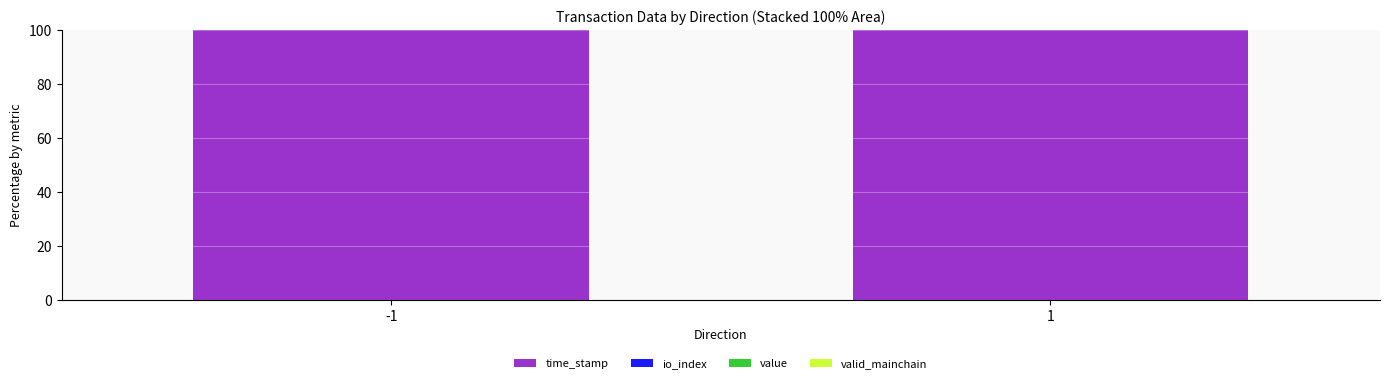

Are the bars grouped side by side (vs. stacked)?

No